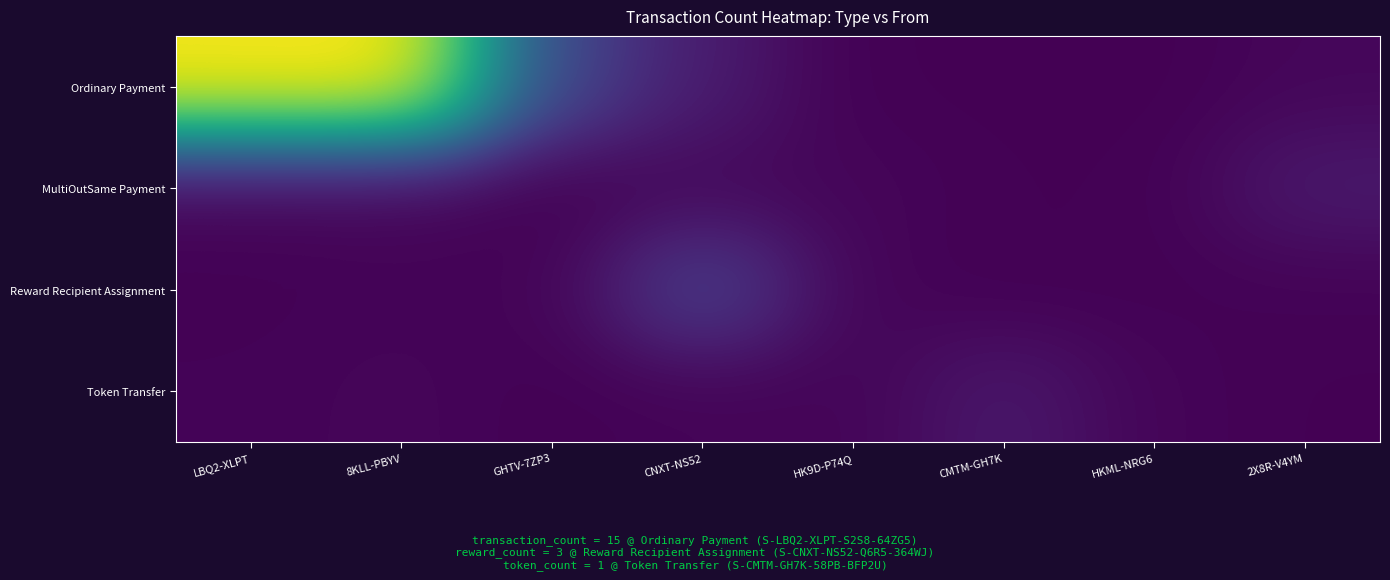

Reading left to right, transcribe all the data shown in this chart.

Ordinary Payment: LBQ2-XLPT=15.1	8KLL-PBYV=15.3	GHTV-7ZP3=3.2	CNXT-NS52=1.2	HK9D-P74Q=0.0	CMTM-GH7K=0.0	HKML-NRG6=0.0	2X8R-V4YM=0.3
MultiOutSame Payment: LBQ2-XLPT=0.2	8KLL-PBYV=0.2	GHTV-7ZP3=0.0	CNXT-NS52=0.3	HK9D-P74Q=0.2	CMTM-GH7K=0.1	HKML-NRG6=0.1	2X8R-V4YM=1.1
Reward Recipient Assignment: LBQ2-XLPT=0.1	8KLL-PBYV=0.2	GHTV-7ZP3=0.1	CNXT-NS52=3.1	HK9D-P74Q=0.2	CMTM-GH7K=0.0	HKML-NRG6=0.1	2X8R-V4YM=0.1
Token Transfer: LBQ2-XLPT=0.1	8KLL-PBYV=0.2	GHTV-7ZP3=0.1	CNXT-NS52=0.2	HK9D-P74Q=0.2	CMTM-GH7K=1.0	HKML-NRG6=0.2	2X8R-V4YM=0.1